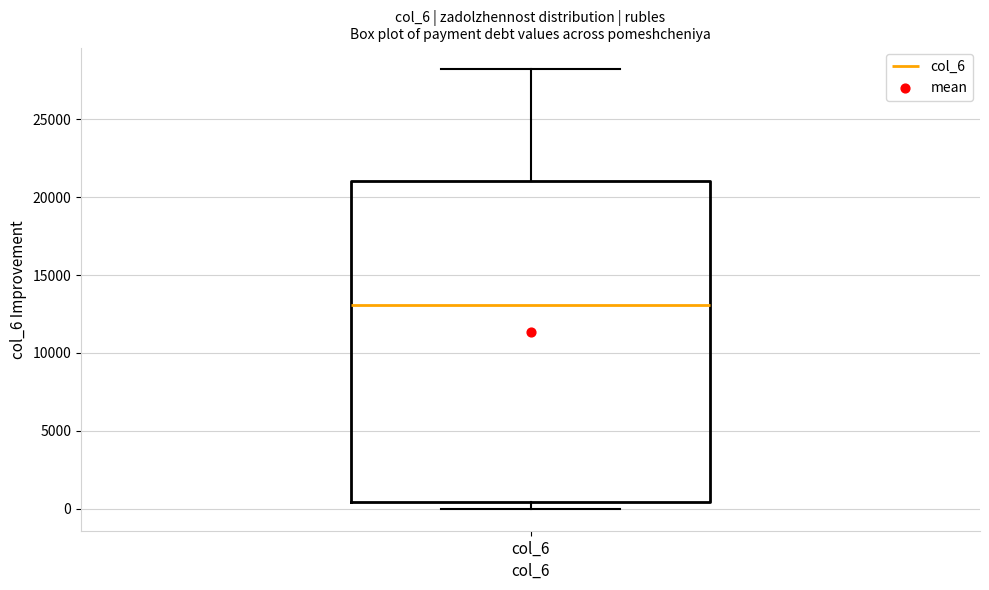

Transcribe this box plot: give where the median line is, the range the box spans, and where the two whiskers end, as read against the y-axis. The values are not printed on the chart, so give them approximately, as read against the axis.

median 13000, box 500 to 21000, whiskers 0 to 28000